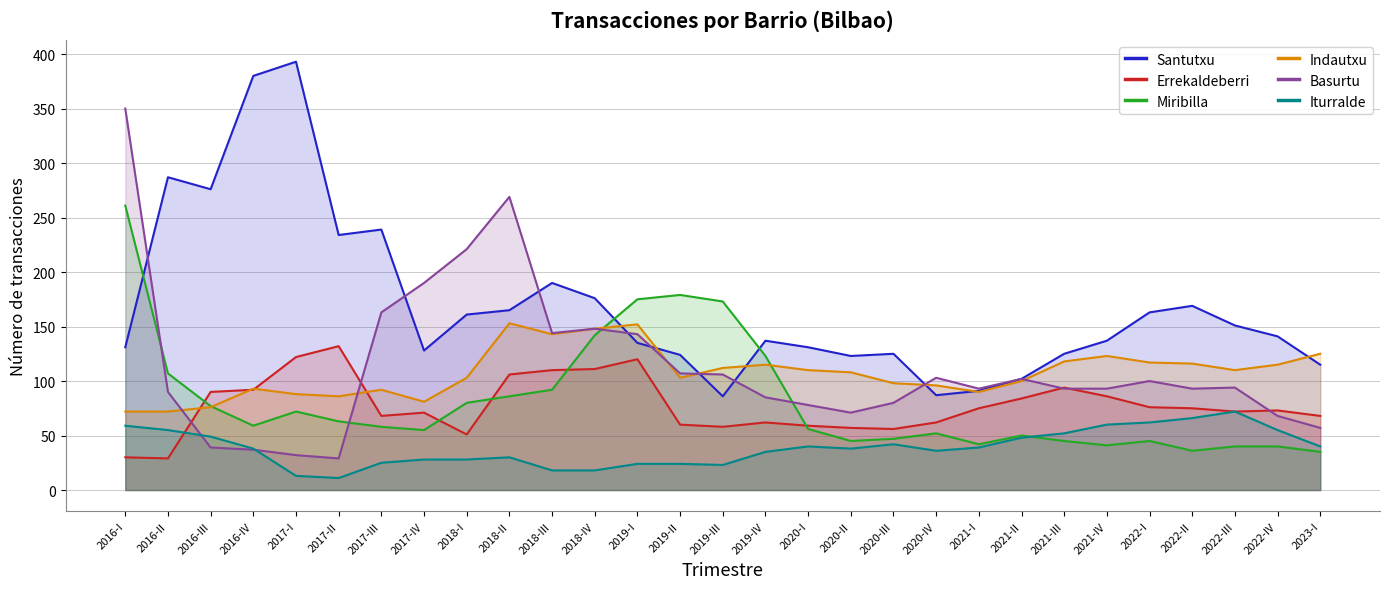

What is the sum of the Indautxu values at 2016-IV and 2017-III?

185